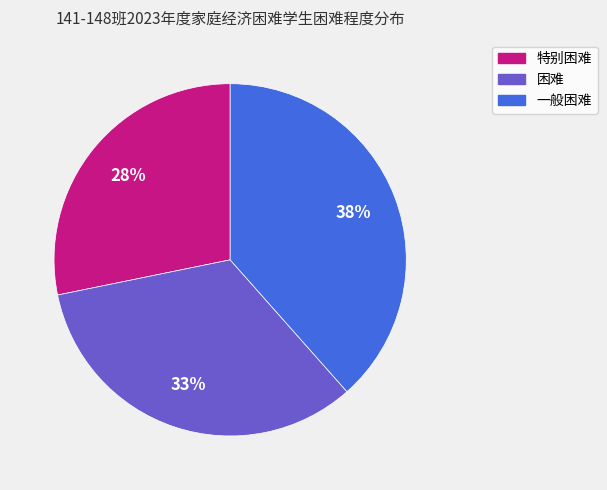

True or false: 特别困难 accounts for 28% of the total.

True